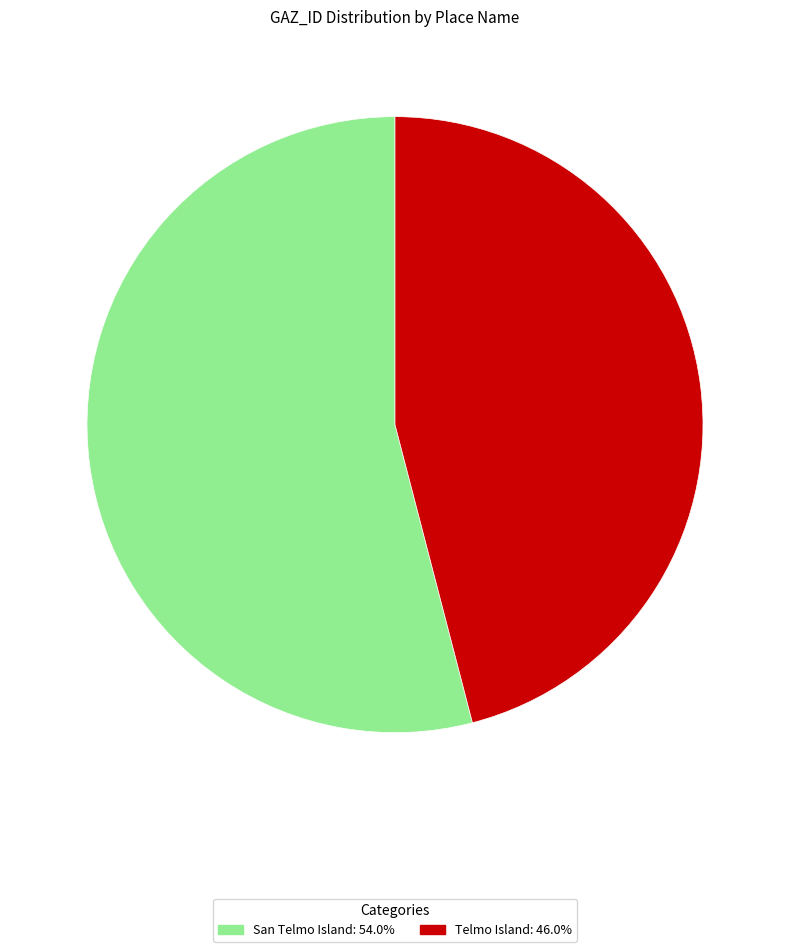

Approximately how many times larger is the value at Telmo Island compared to San Telmo Island?

0.9